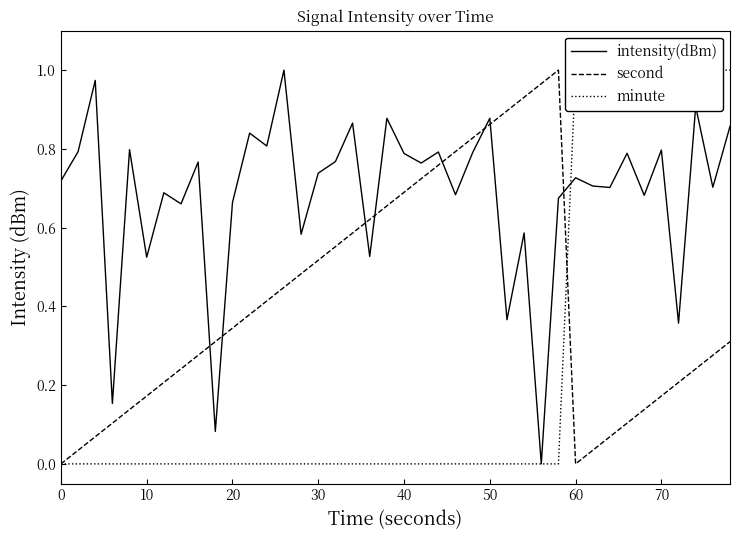

How many lines are shown in the chart?

3